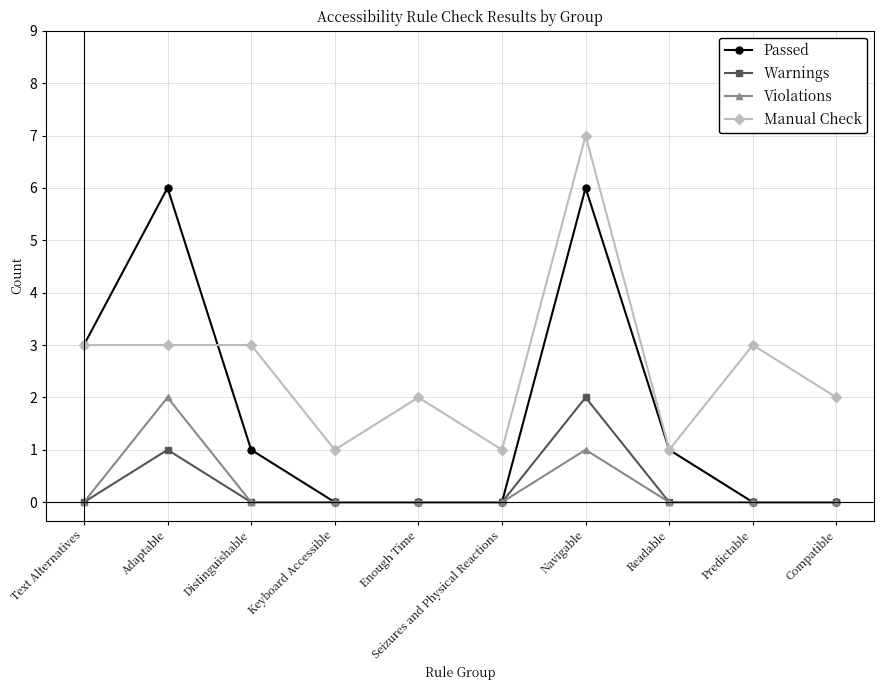

True or false: Manual Check and Warnings intersect in this chart.

False